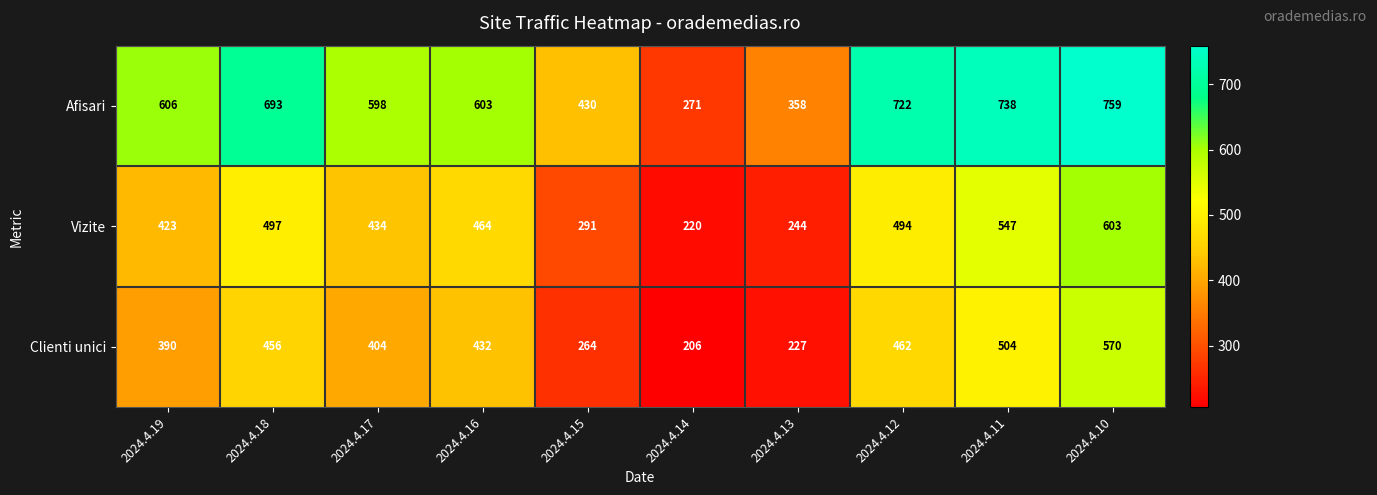

The value of Afisari at 2024.4.19 is 606. True or false?

True